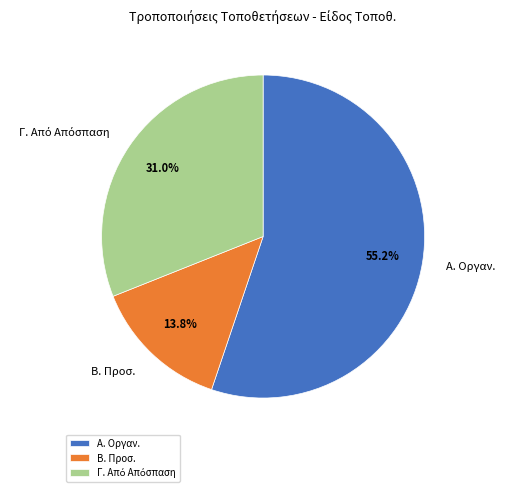

To the nearest percent, what is the difference between the largest and smallest slice percentages?

41%